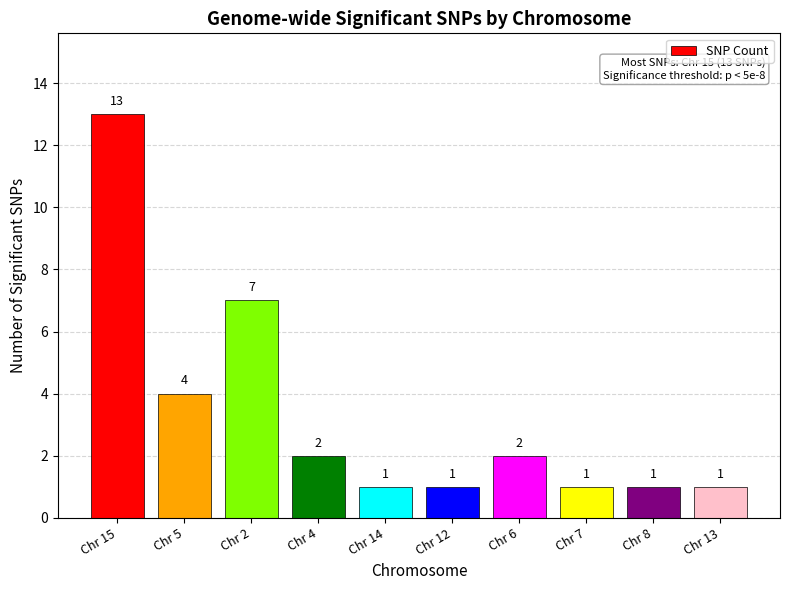

What is the smallest value displayed?

1